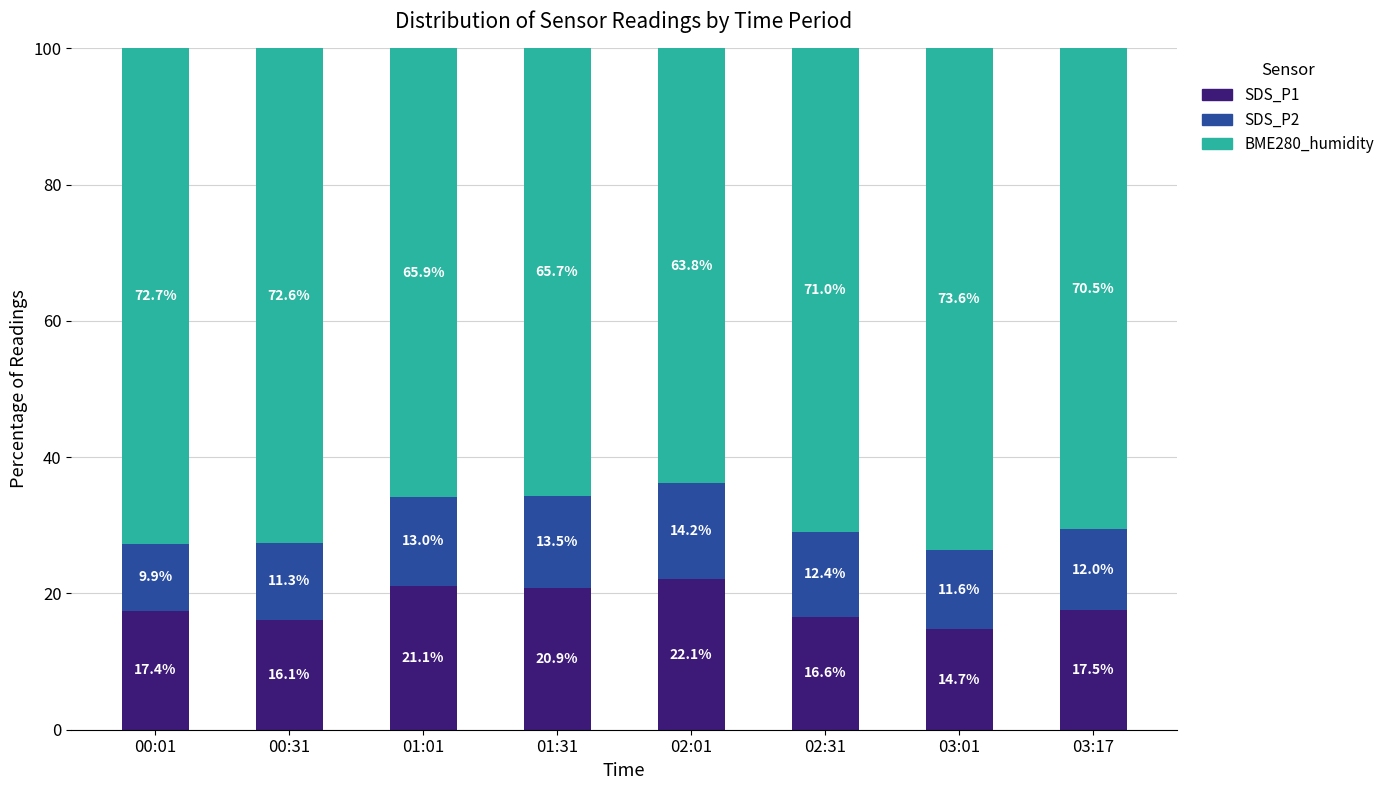

What is the lowest value of the SDS_P1 series?

14.7